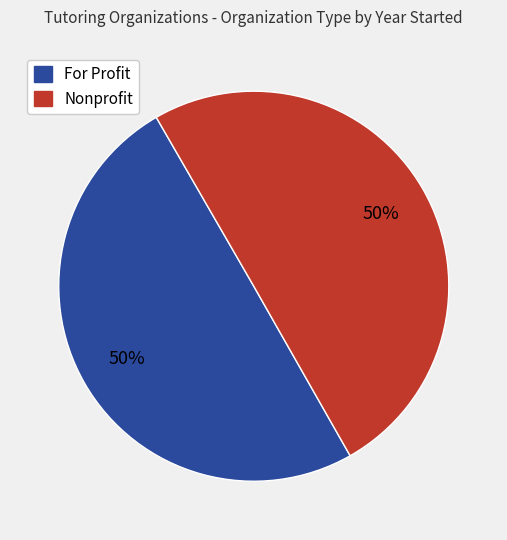

To the nearest percent, what is the average slice percentage?

50%